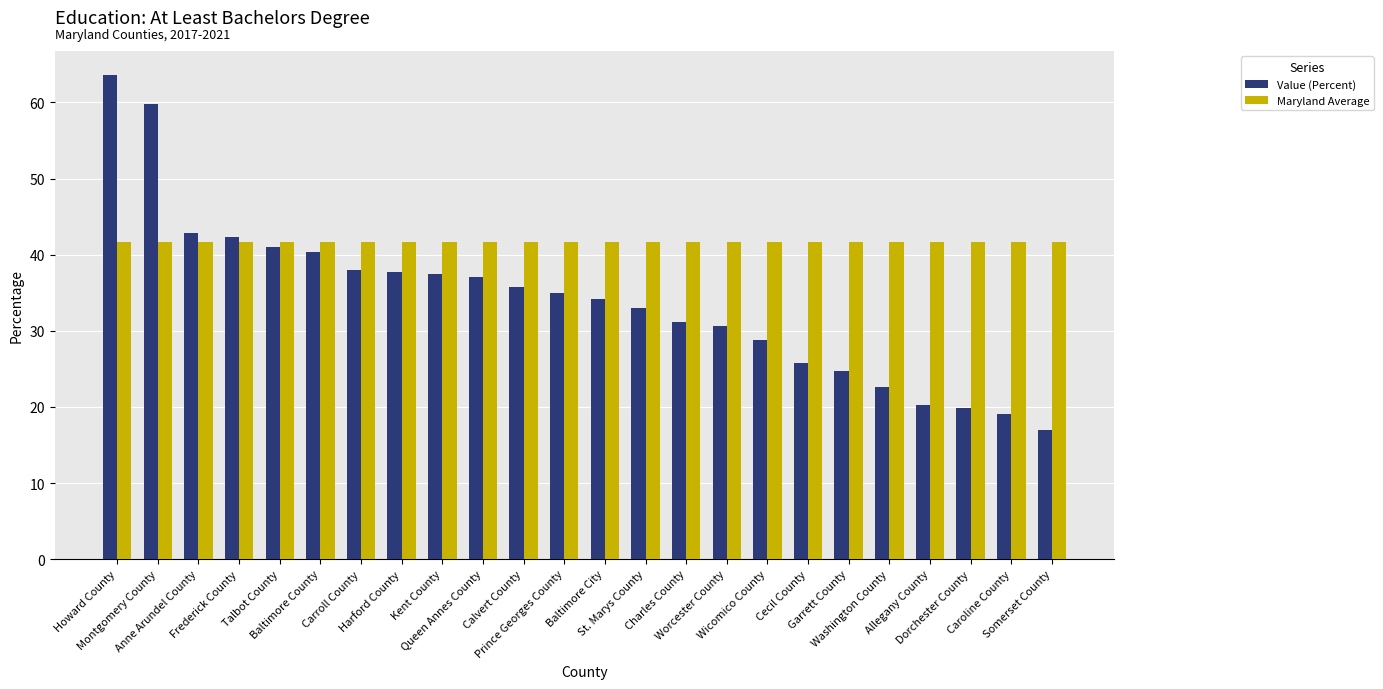

Which series has the largest range (max minus min)?

Value (Percent)